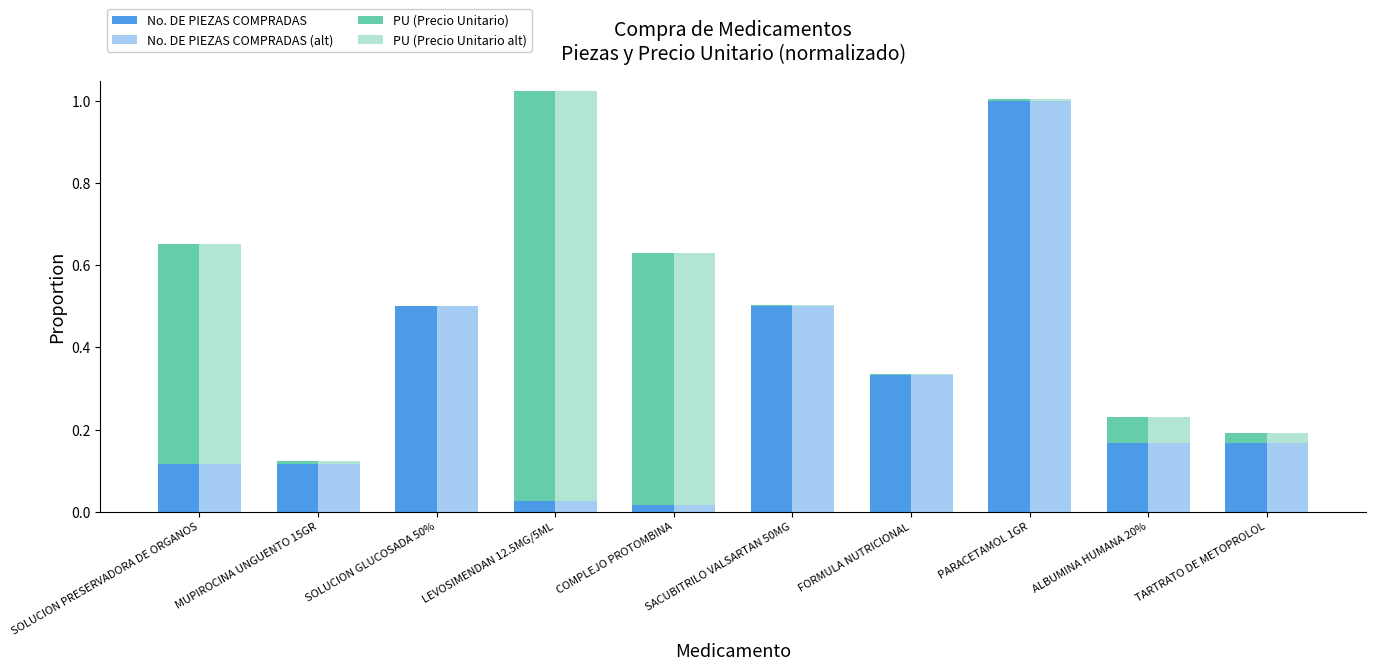

What is the difference between the second highest and second lowest values in the PU (Precio Unitario) series?

0.6